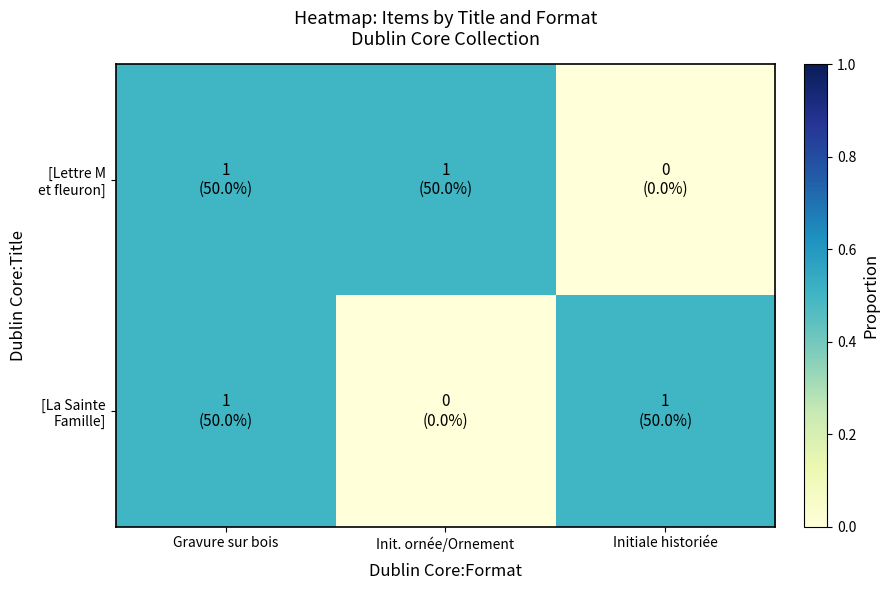

At how many categories does at least one series exceed 0?

3